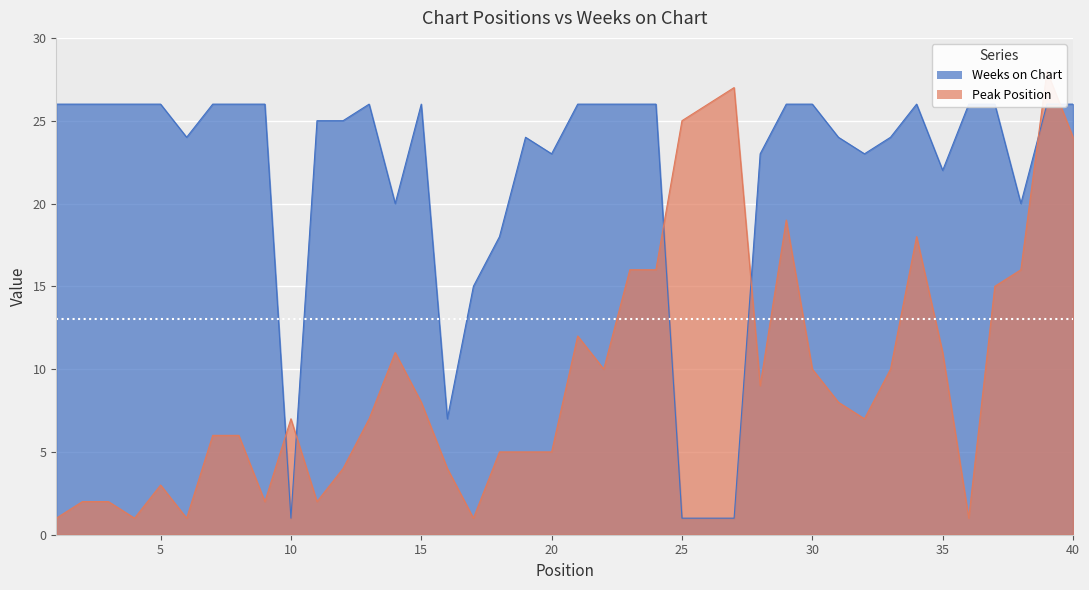

Is it true that Peak Position equals 12 at 10?

False